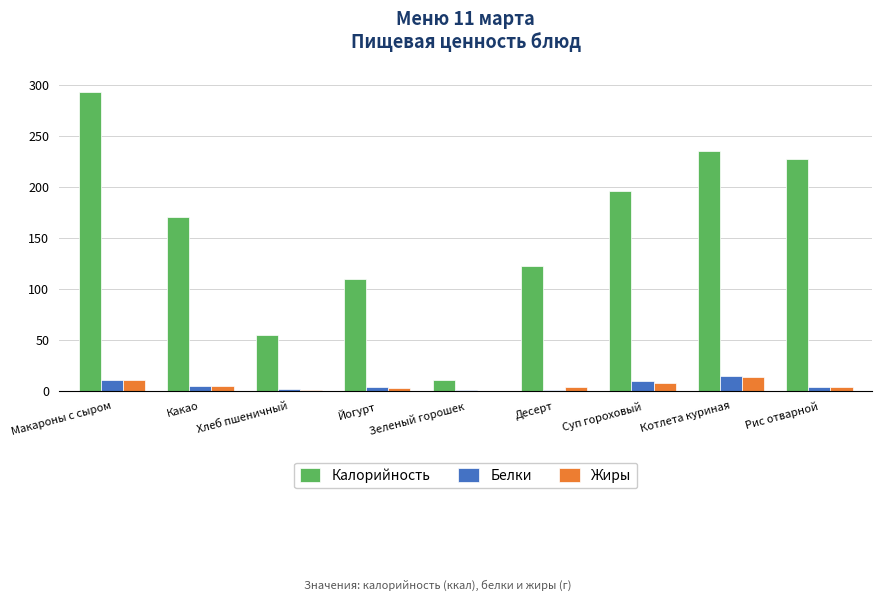

What value does the Калорийность series have at Хлеб пшеничный?

54.8